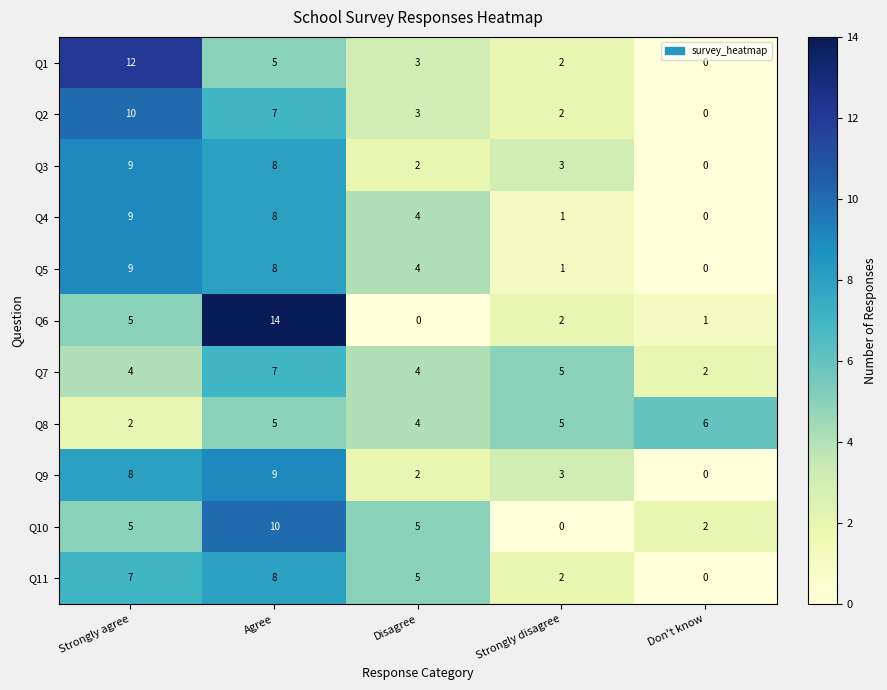

At how many categories does at least one series exceed 0?

5